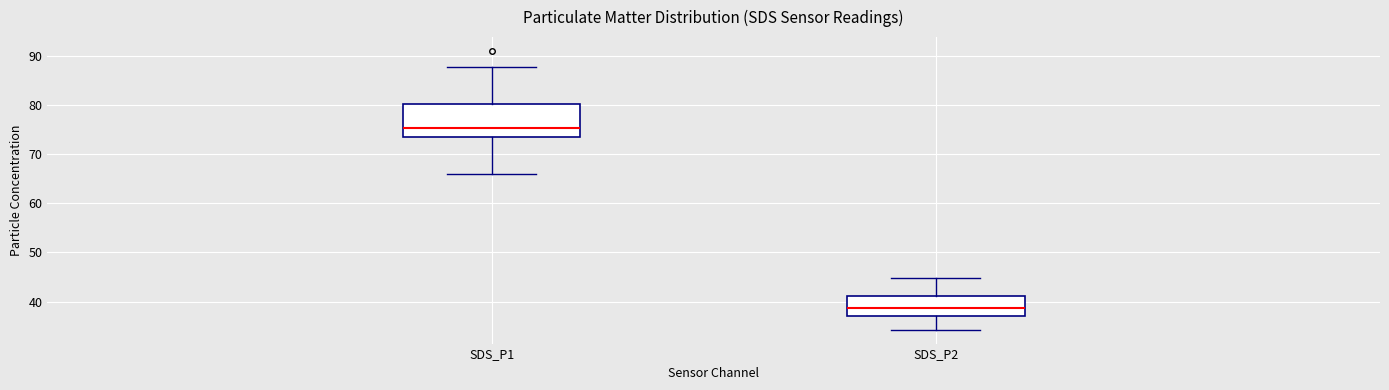

Which box's median line is the highest?

SDS_P1